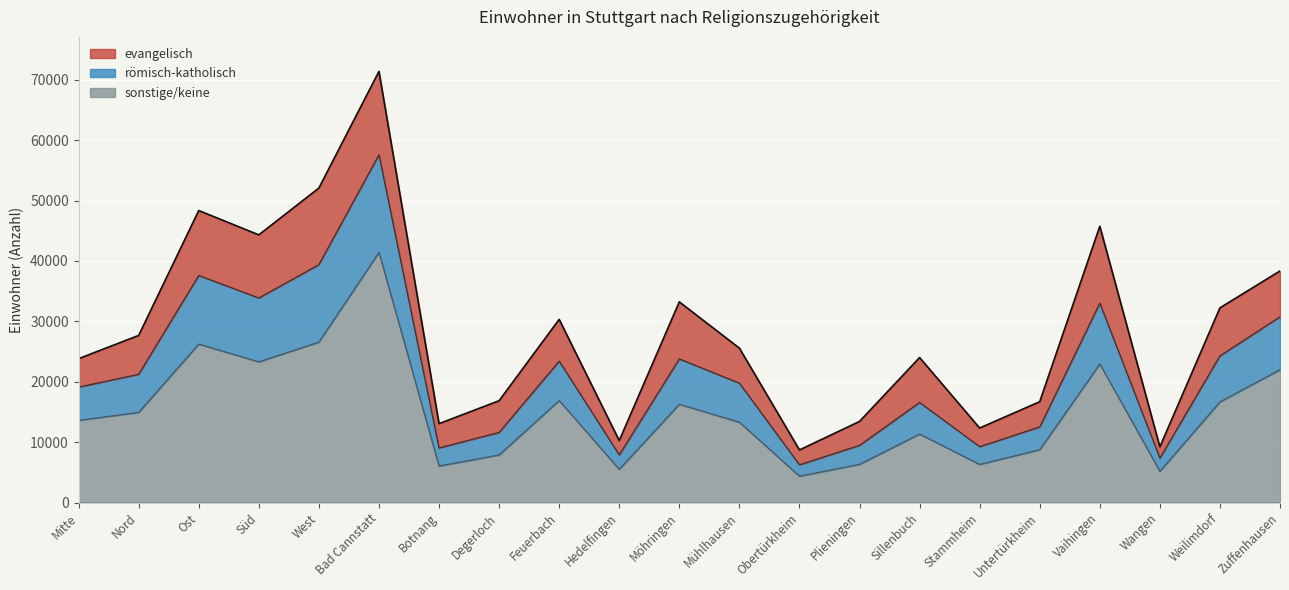

How many interior local peaks does the römisch-katholisch series have?

6